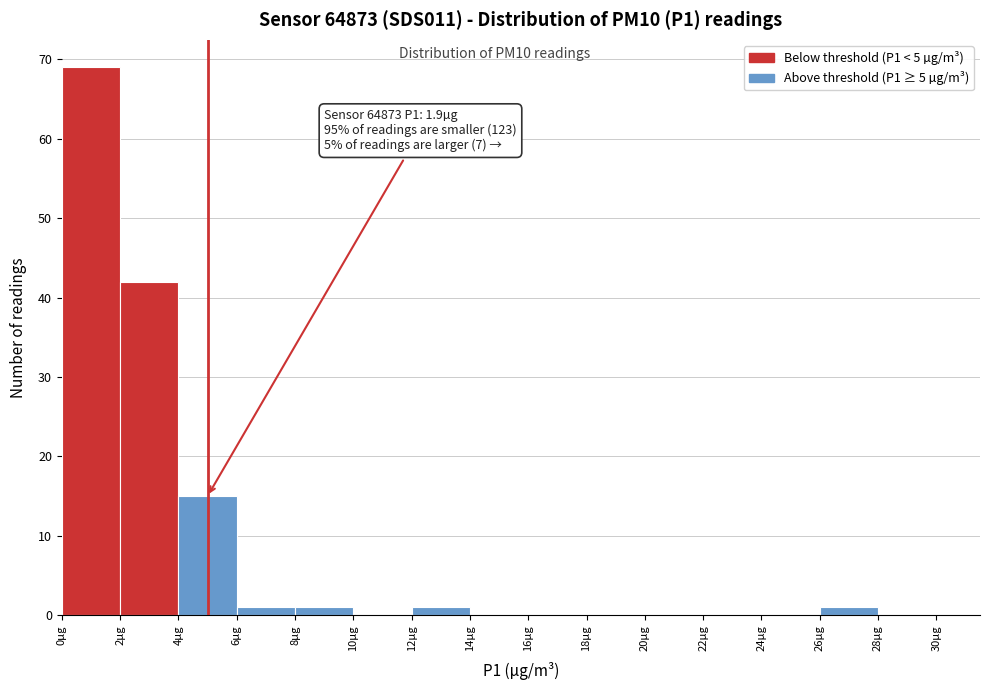

Over which range of the x-axis is the bar tallest?

0 to 2